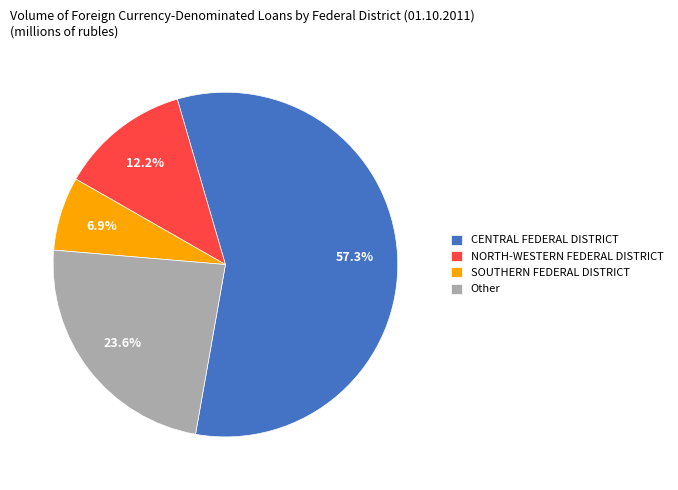

Do NORTH-WESTERN FEDERAL DISTRICT and SOUTHERN FEDERAL DISTRICT together represent more than half of the pie?

No